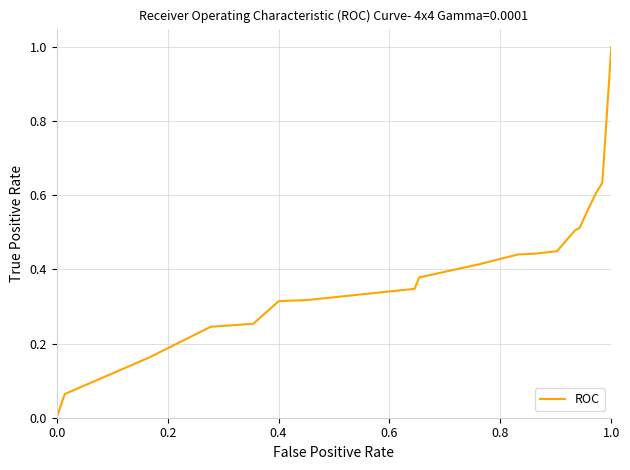

Reading left to right, transcribe all the data shown in this chart.

0.0	0.0	0.1	0.2	0.2	0.3	0.3	0.3	0.3	0.4	0.4	0.4	0.4	0.4	0.5	0.5	0.6	0.6	0.6	0.7	1.0	1.0